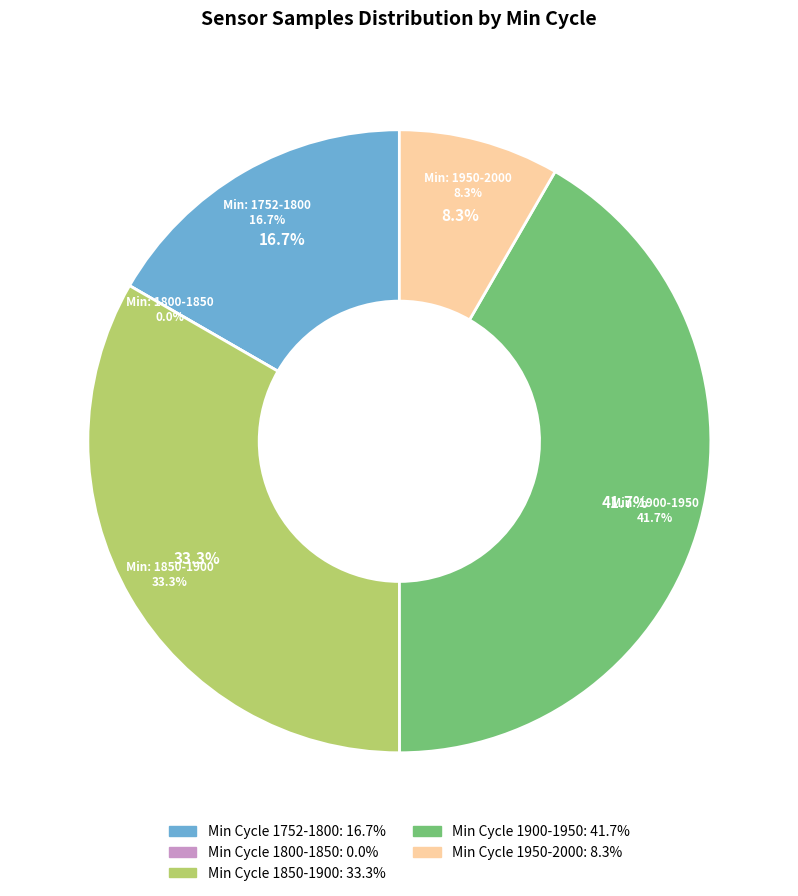

Is 28 the majority of the pie?

No